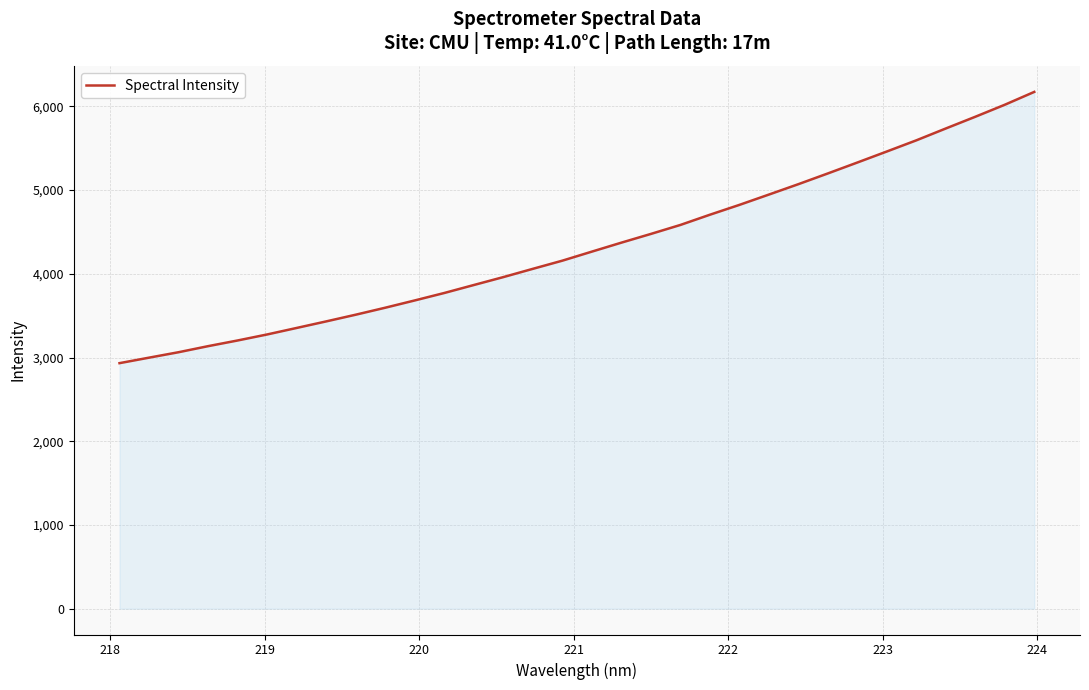

What is the smallest value displayed?

2933.0